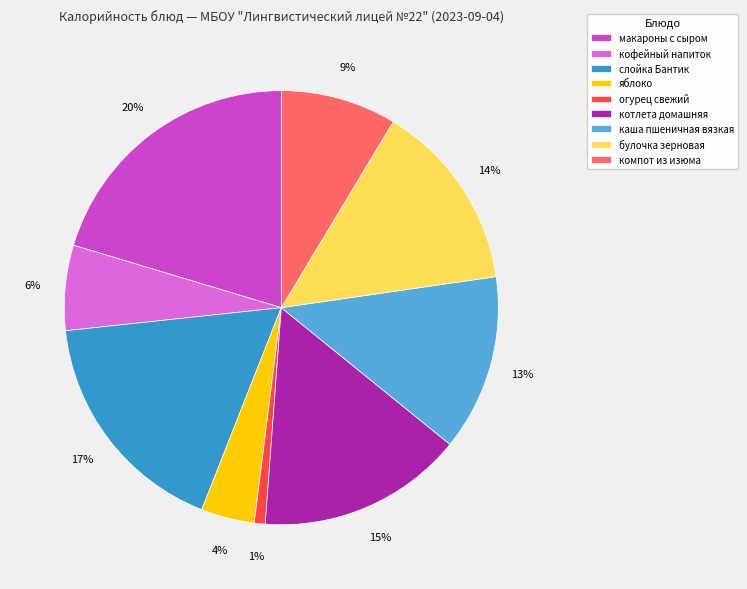

Is булочка зерновая the majority of the pie?

No